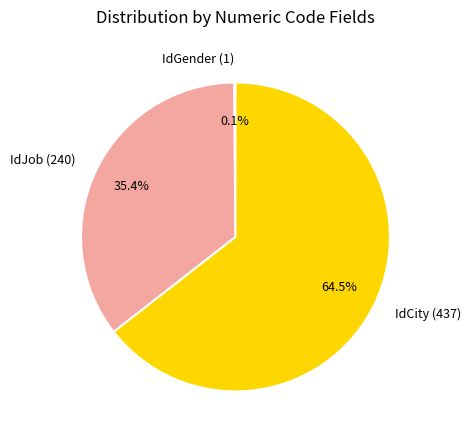

How much of the chart is everything except IdJob (240)?

64.6%